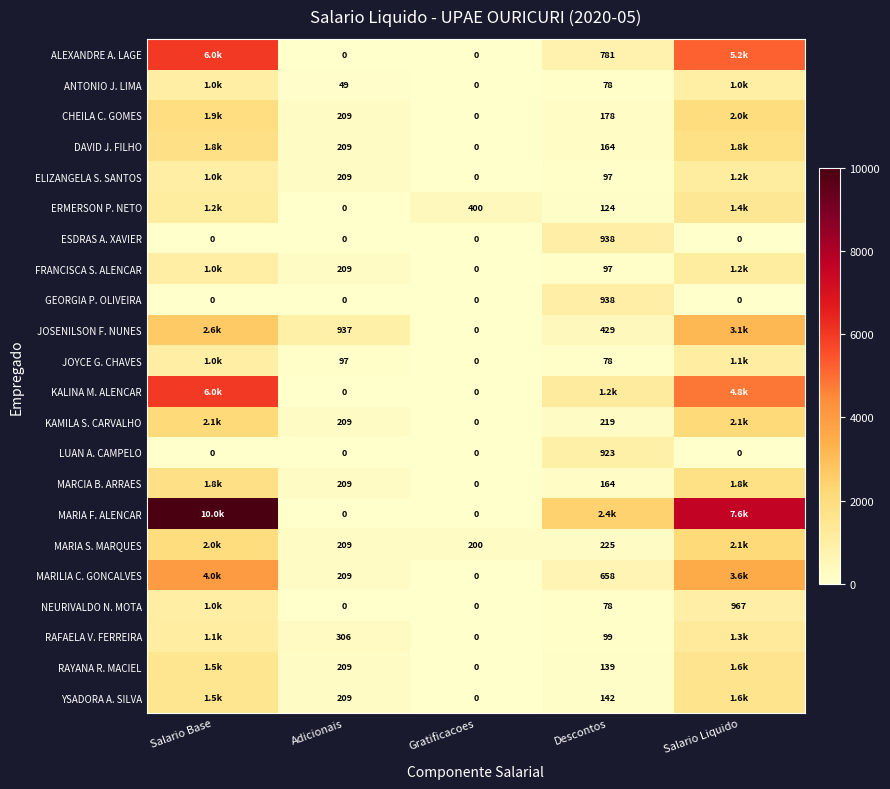

Is the value of JOYCE G. CHAVES at Adicionais greater than the value of YSADORA A. SILVA at Gratificacoes?

Yes